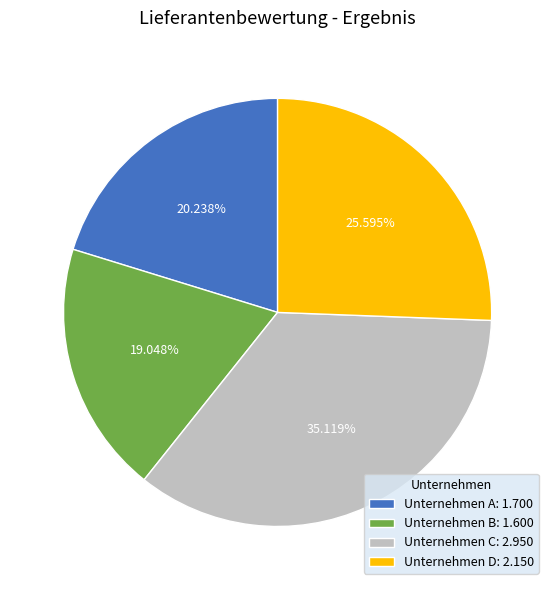

Does Unternehmen B represent more than half of the total?

No